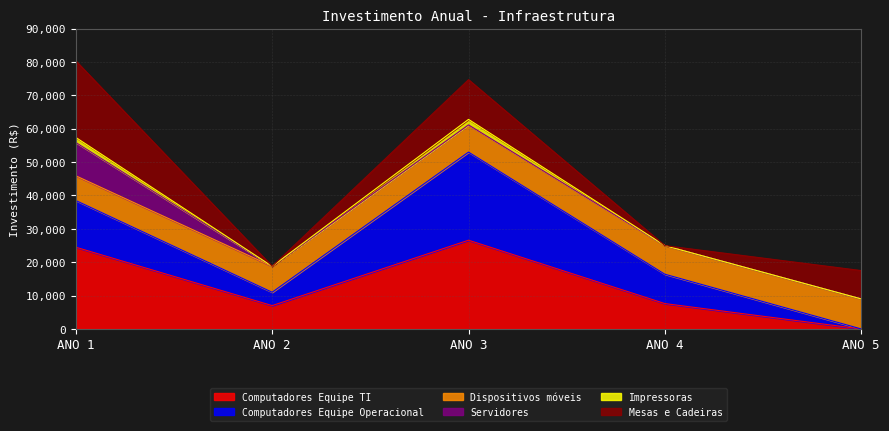

What is the total value across all series at ANO 4?

24966.4